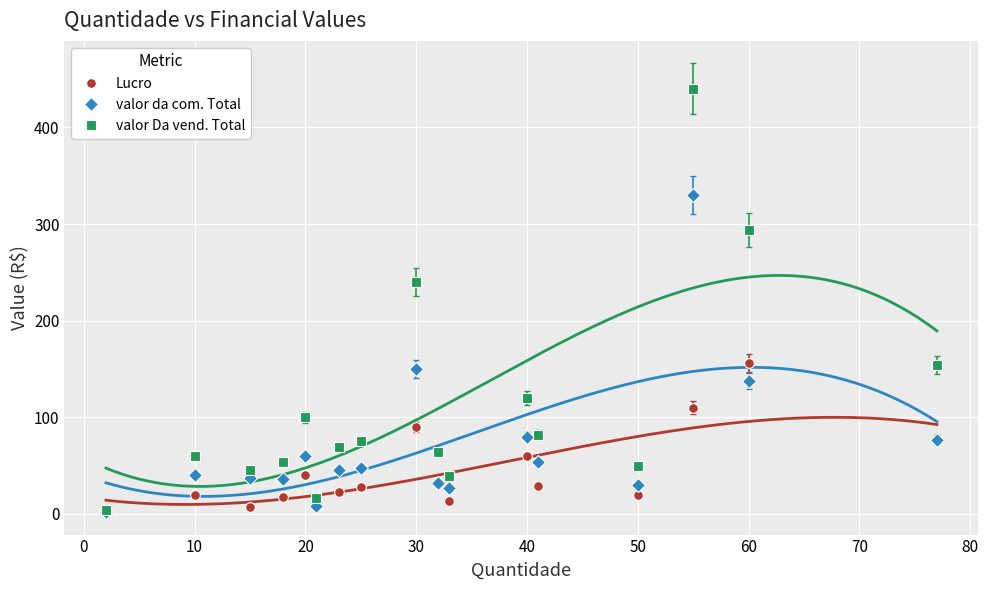

The value of valor da com. Total at 20 is 60.0. True or false?

True